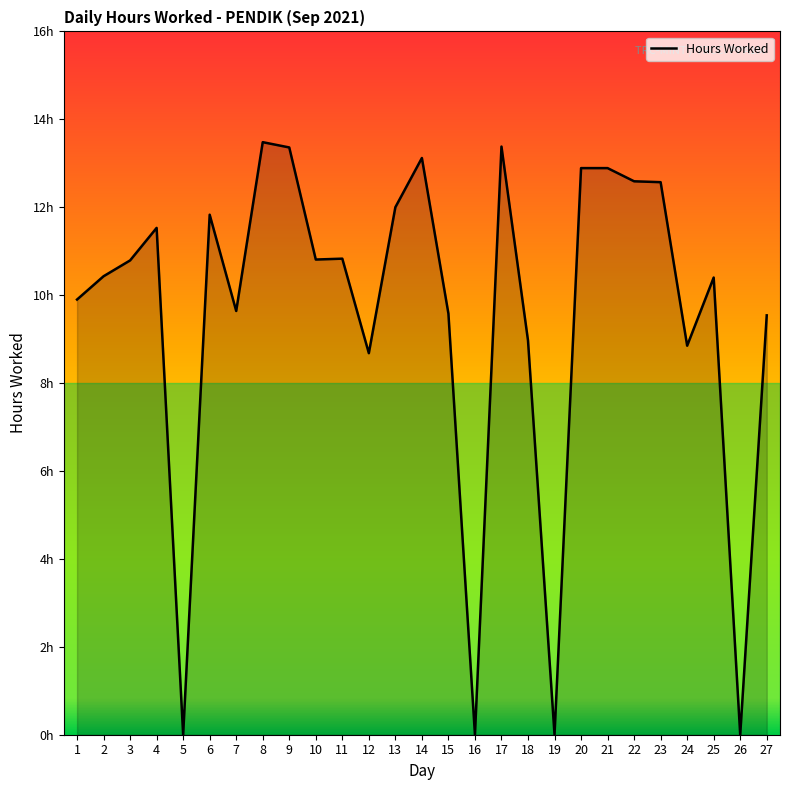

Where does the data first go above 10?

2